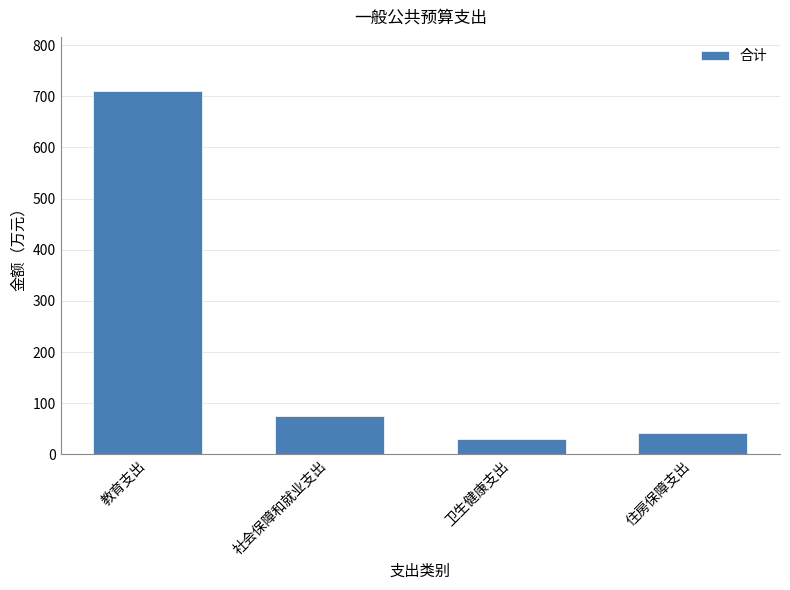

Rank the categories by value from highest to lowest.

教育支出, 社会保障和就业支出, 住房保障支出, 卫生健康支出